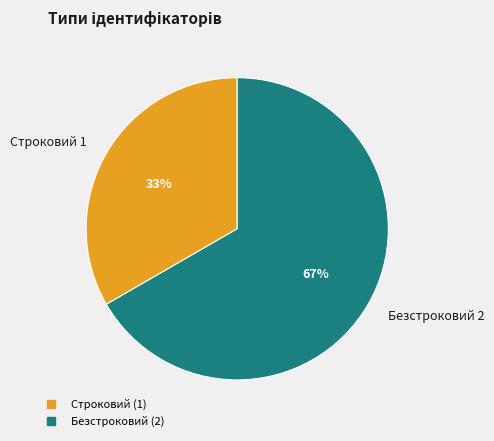

What is the majority slice?

Безстроковий